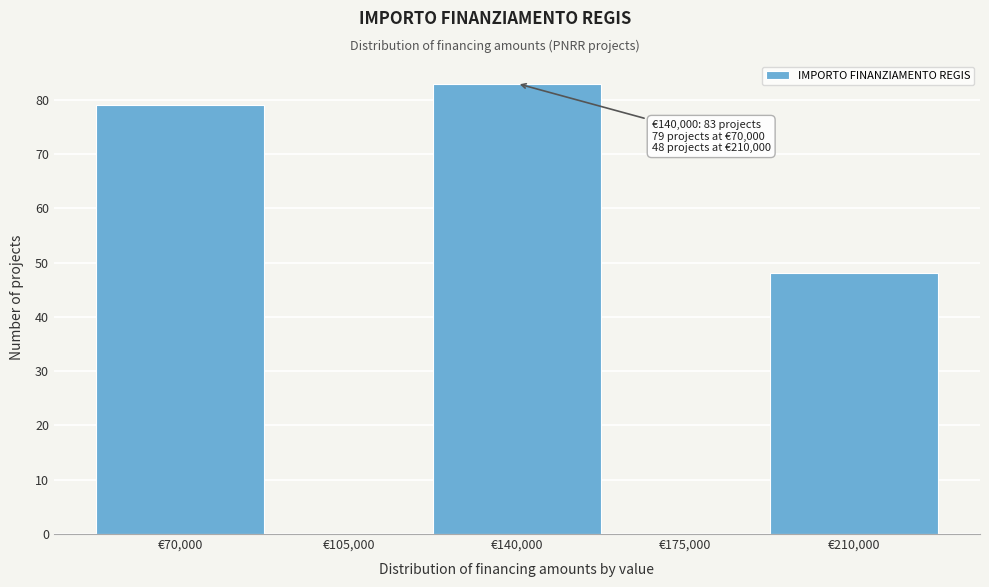

Reading right to left, what are all the values shown in this chart?

€210,000=48	€175,000=0	€140,000=83	€105,000=0	€70,000=79